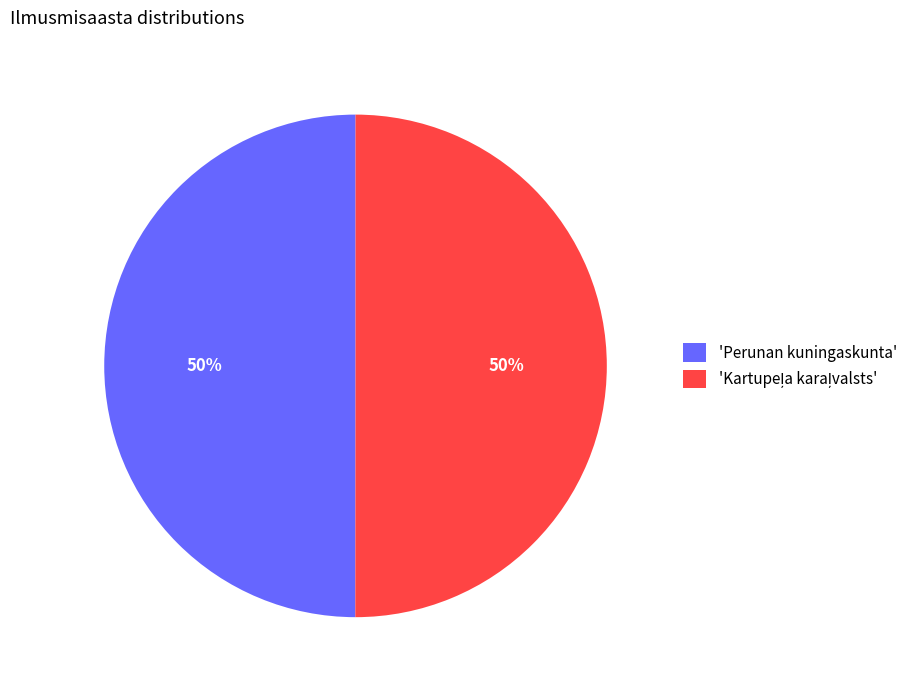

To the nearest percent, what percentage of the pie is 'Perunan kuningaskunta'?

50%